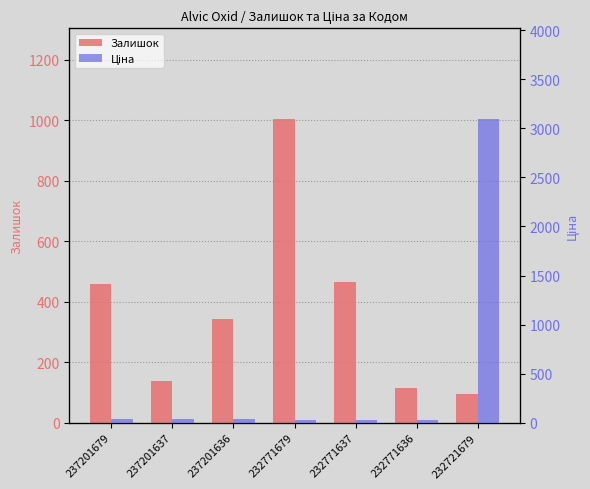

Reading left to right, list all the values displayed in this chart.

Залишок: 237201679=458.0	237201637=138.0	237201636=344.0	232771679=1003.0	232771637=465.0	232771636=114.0	232721679=96.0
Ціна: 237201679=41.5	237201637=41.5	237201636=41.5	232771679=27.0	232771637=27.0	232771636=27.0	232721679=3091.2